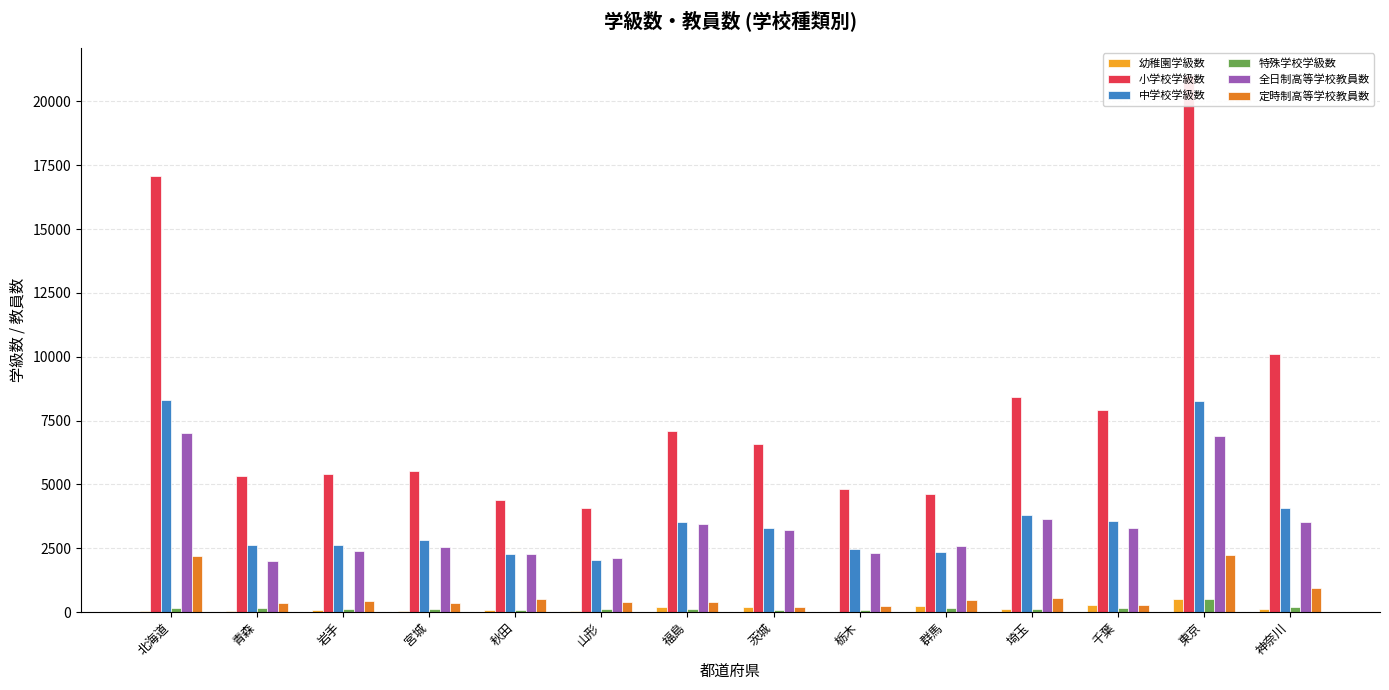

What is the value of the 幼稚園学級数 bar at the 6th from the left?

27